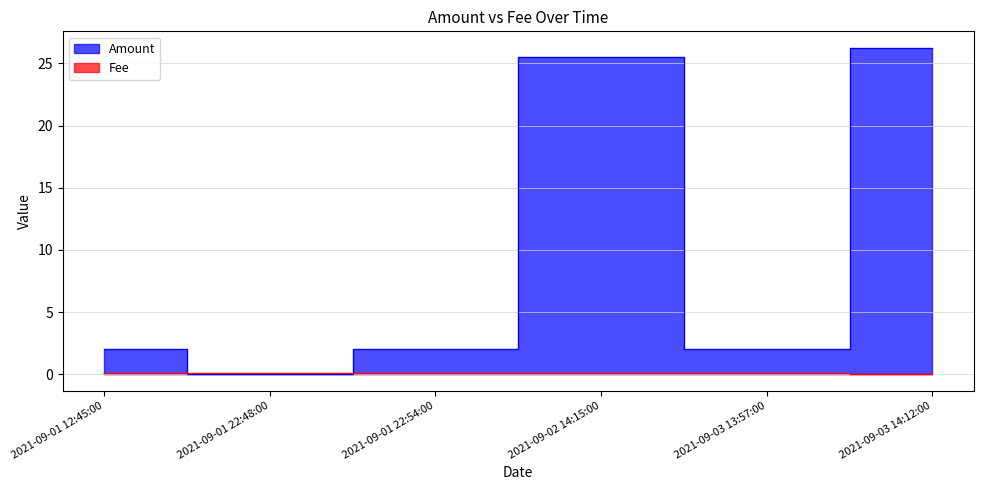

Is the value of Fee at 2021-09-02 14:15:00 greater than the value of Amount at 2021-09-01 12:45:00?

No